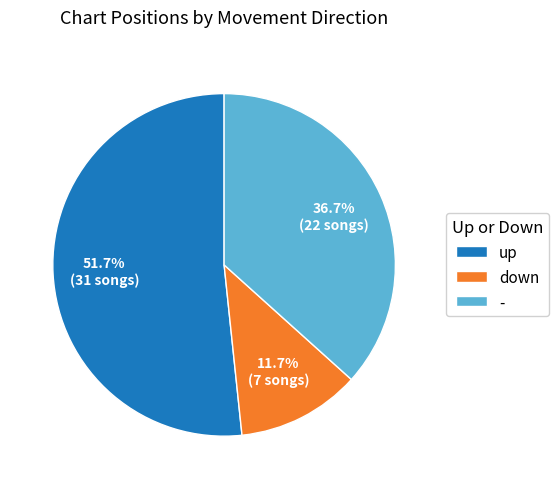

Which category accounts for the majority?

up